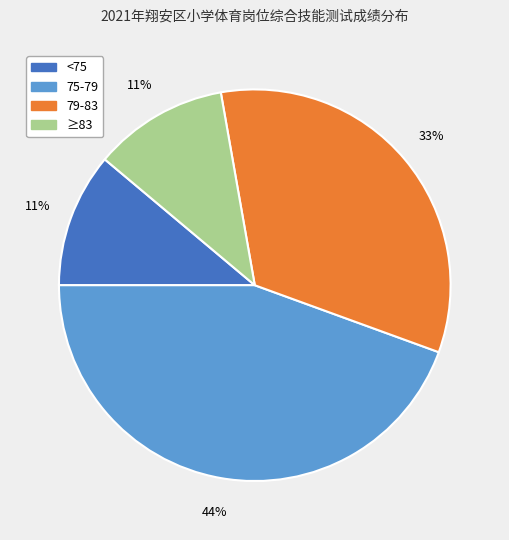

What percentage is the <75 slice, to the nearest percent?

11%